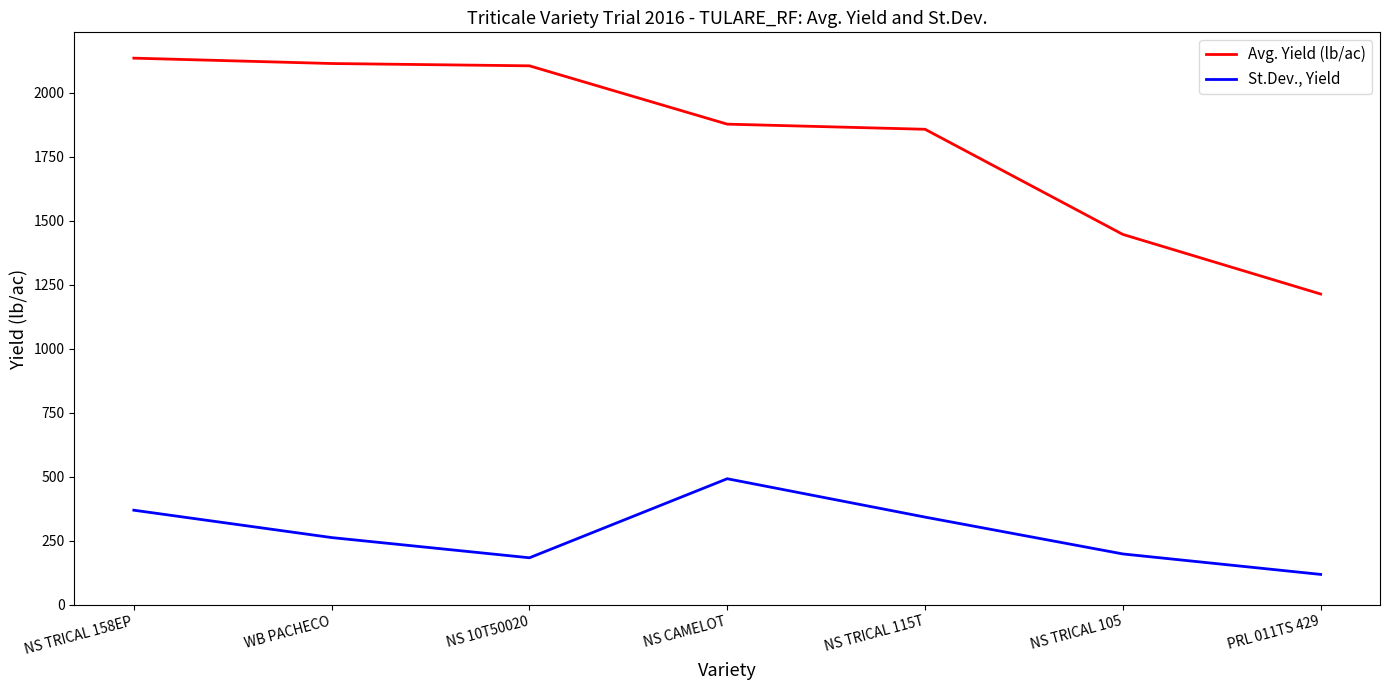

What position from the left is WB PACHECO?

2